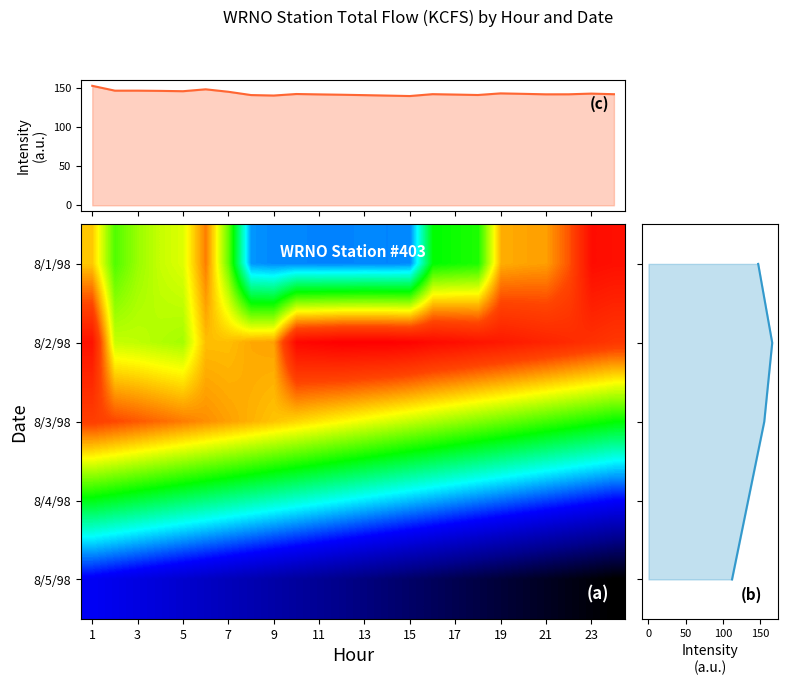

What is the sum of all 8/4/98 values?

3205.2